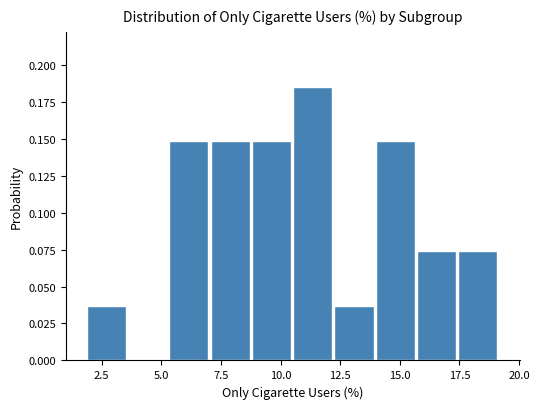

Read against the x-axis, roughly where is the centre of the tallest bar?

11.5